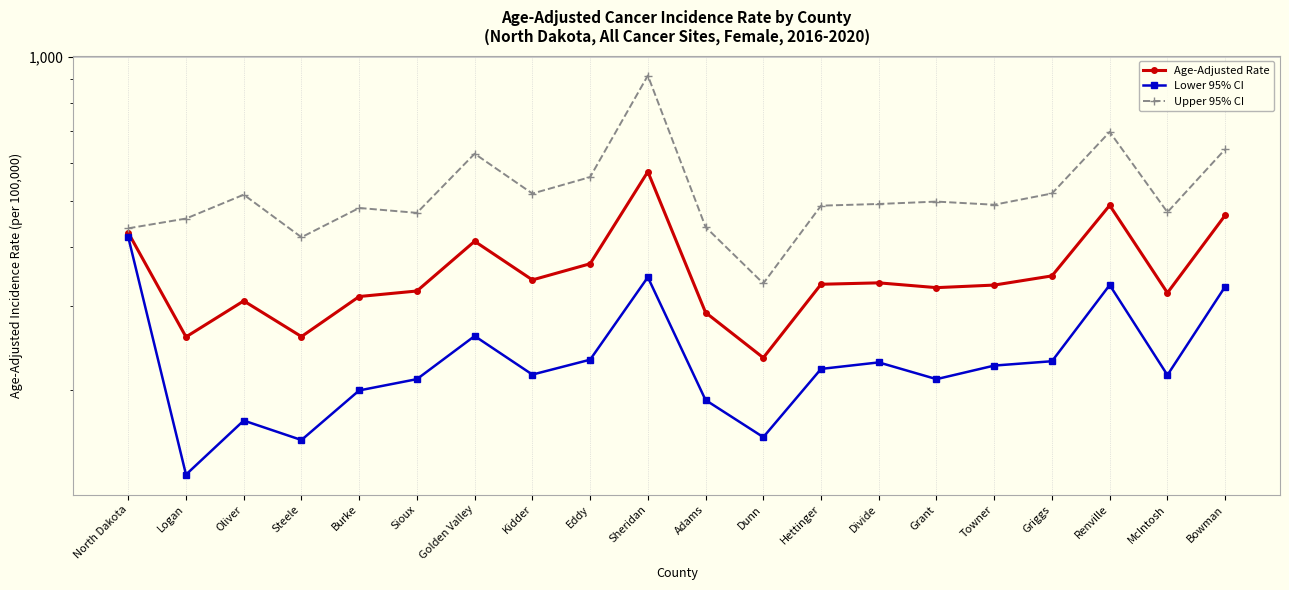

What is the label of the 2nd point from the right?

McIntosh